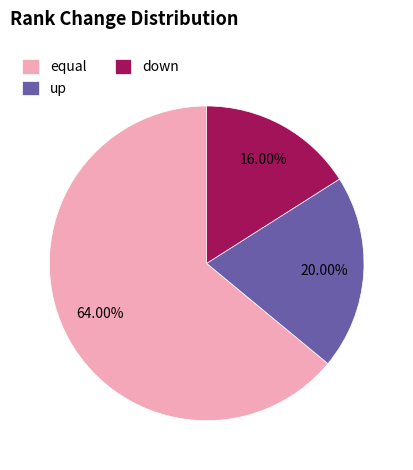

Does down account for over 50% of the chart?

No